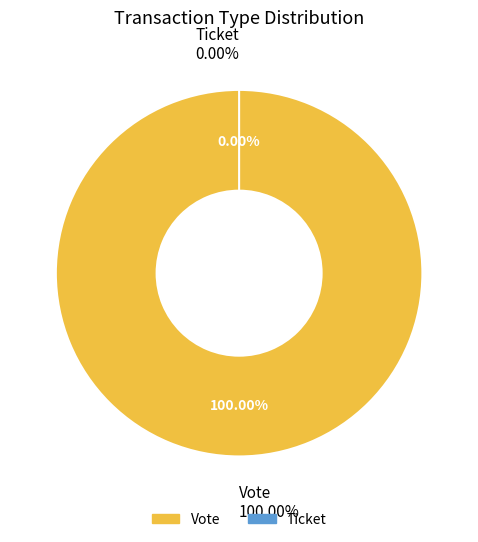

To the nearest percent, what is the difference between the Vote and Ticket slice percentages?

100%